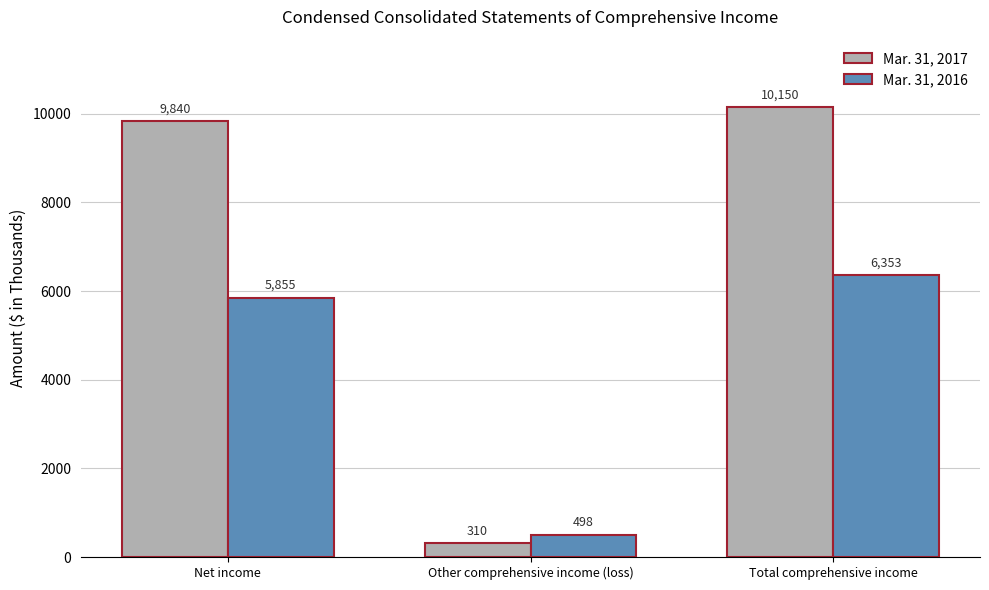

Which series has the widest spread of values?

Mar. 31, 2017